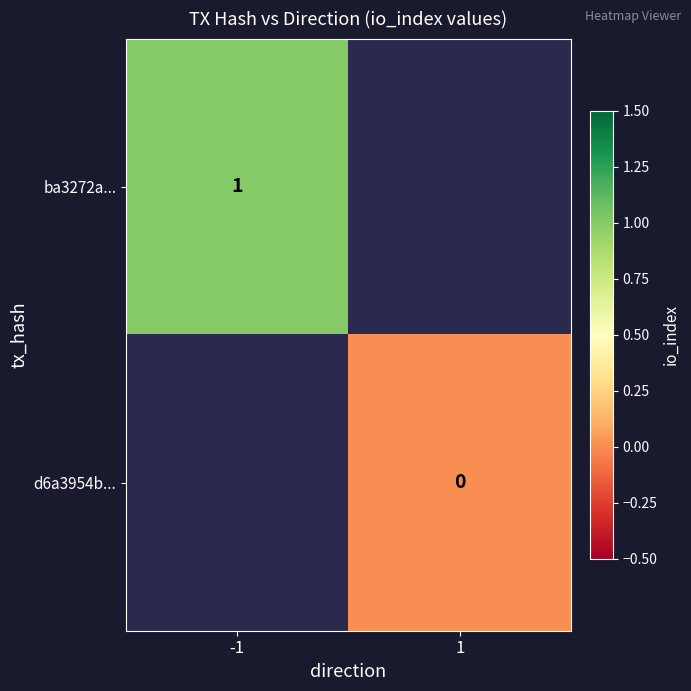

How many series are shown in this chart?

2